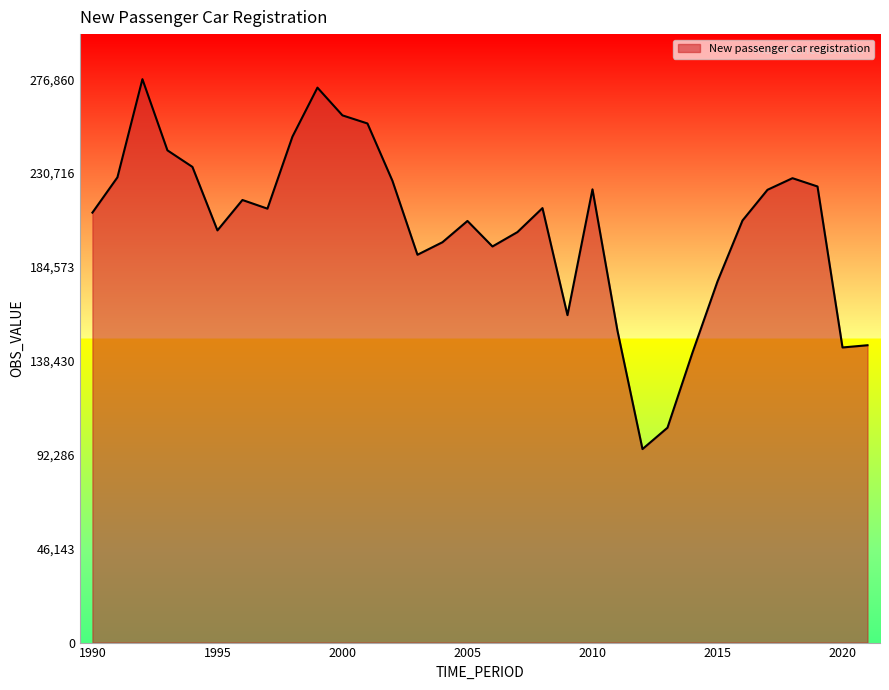

What is the difference between the maximum and minimum values?

181767